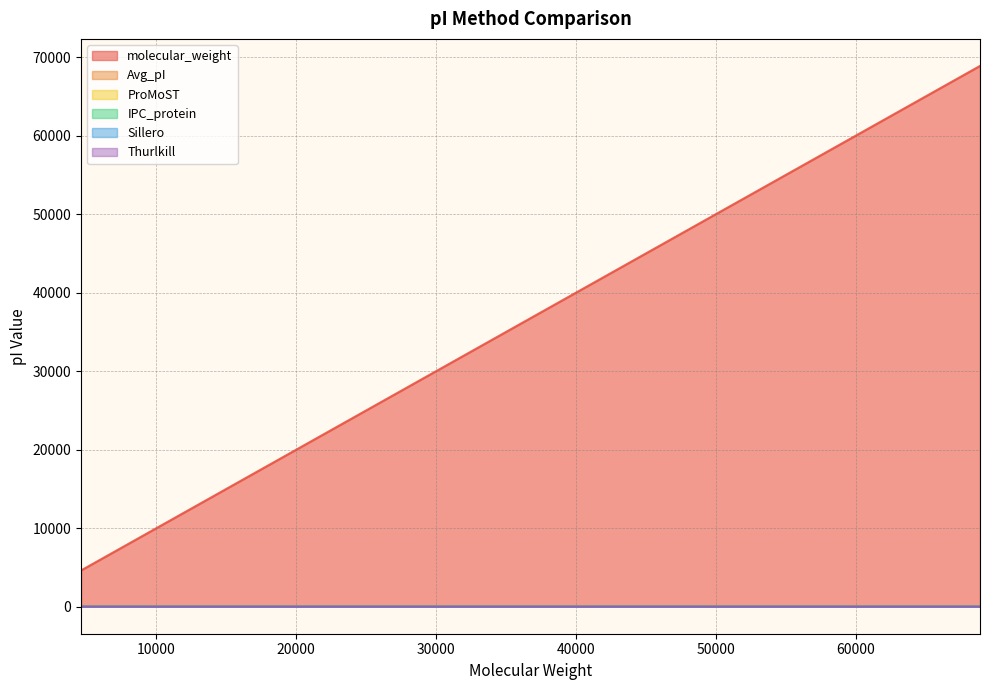

Count the number of categories in the chart.

20